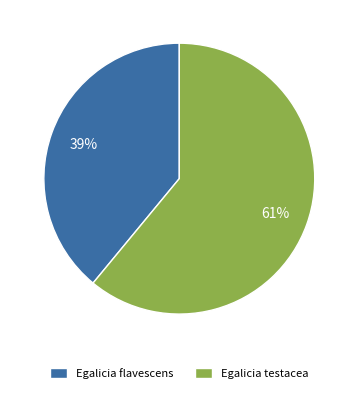

Does Egalicia testacea represent more than half of the total?

Yes